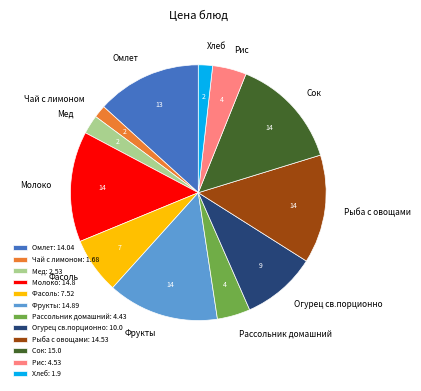

Count the number of slices in the pie.

12